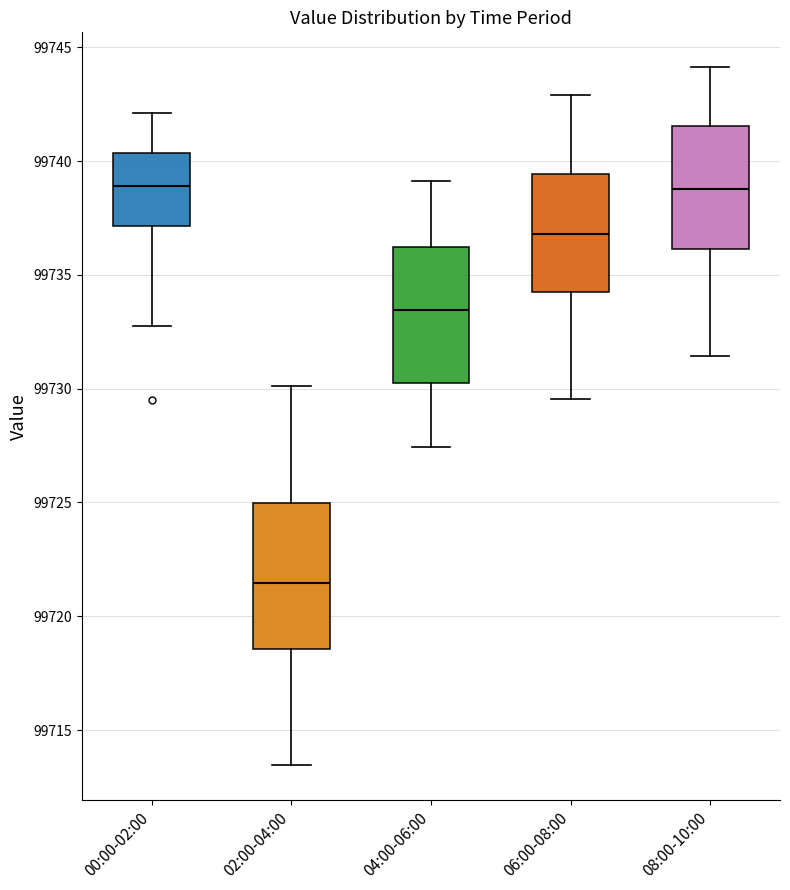

Reading left to right, transcribe this box plot: for each box, give where its median line is, the range the box spans, and where its two whiskers end, as read against the y-axis. The values are not printed on the chart, so give them approximately, as read against the axis.

00:00-02:00: median 99739.0, box 99737.0 to 99740.5, whiskers 99733.0 to 99742.0
02:00-04:00: median 99721.5, box 99718.5 to 99725.0, whiskers 99713.5 to 99730.0
04:00-06:00: median 99733.5, box 99730.0 to 99736.0, whiskers 99727.5 to 99739.0
06:00-08:00: median 99737.0, box 99734.0 to 99739.5, whiskers 99729.5 to 99743.0
08:00-10:00: median 99739.0, box 99736.0 to 99741.5, whiskers 99731.5 to 99744.0